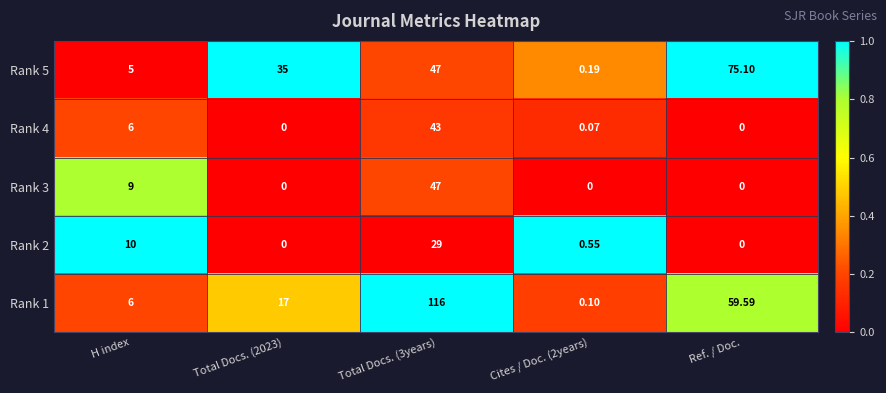

Is the value of Rank 3 at Ref. / Doc. greater than the value of Rank 5 at Cites / Doc. (2years)?

No